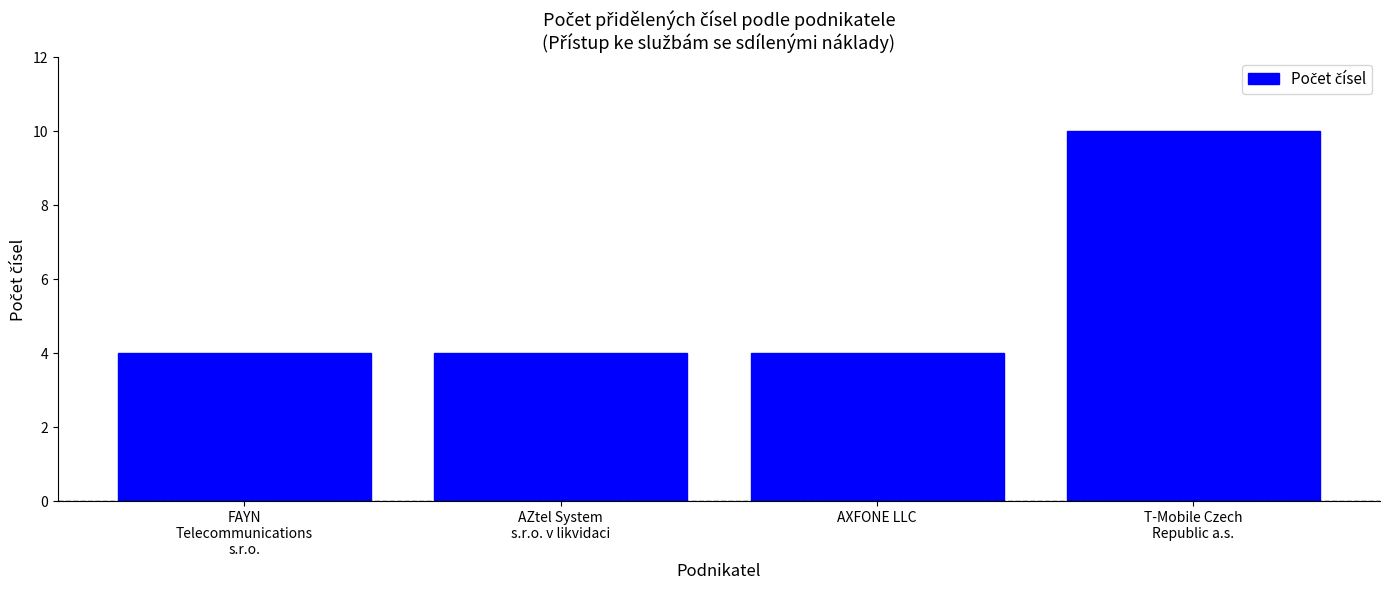

Reading left to right, transcribe all the data shown in this chart.

4	4	4	10